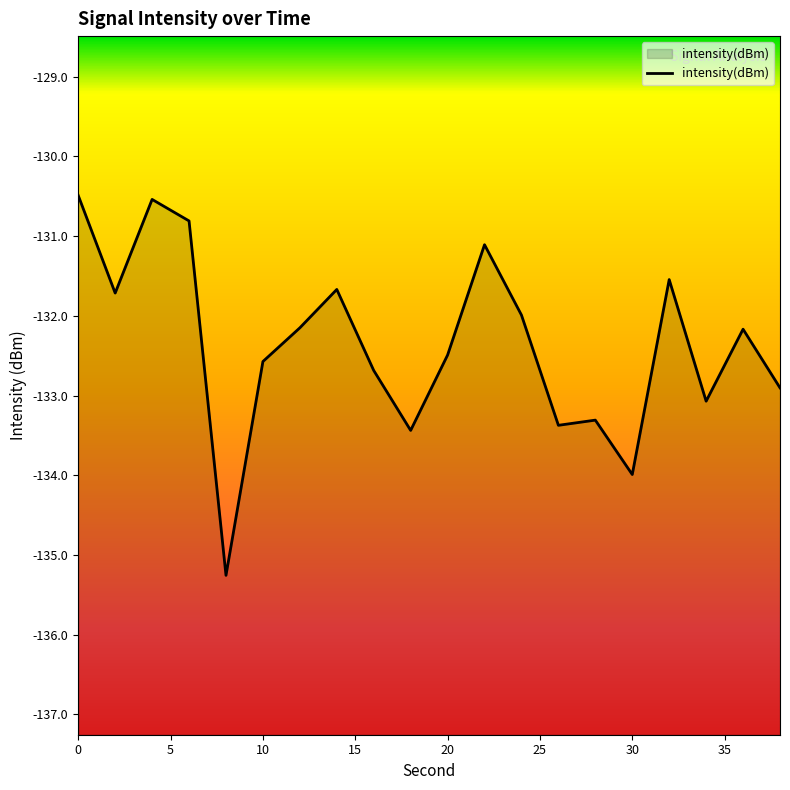

List the labels in order of value, smallest first.

20, 15, 9, 13, 14, 17, 19, 40, 25, 10, 18, 30, 12, 5, 35, 16, 11, 15, 10, 0